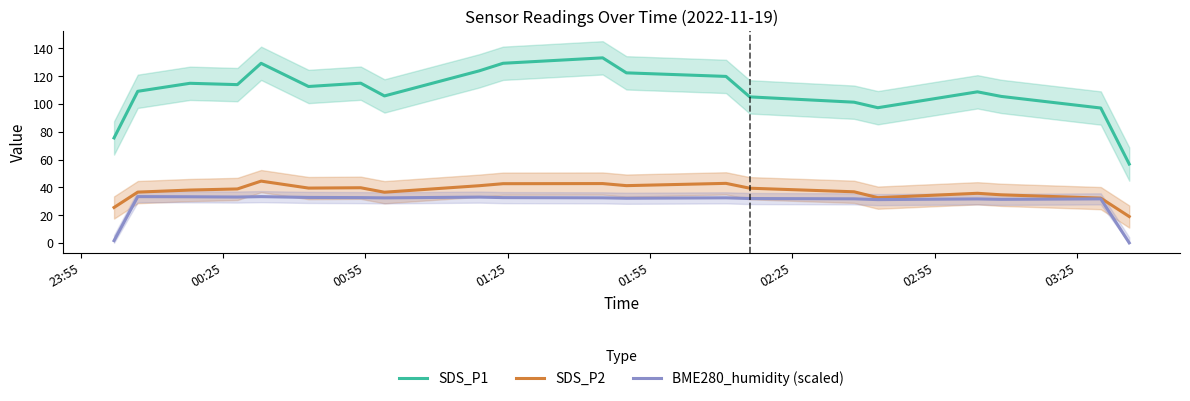

At how many categories does at least one series exceed 90?

18